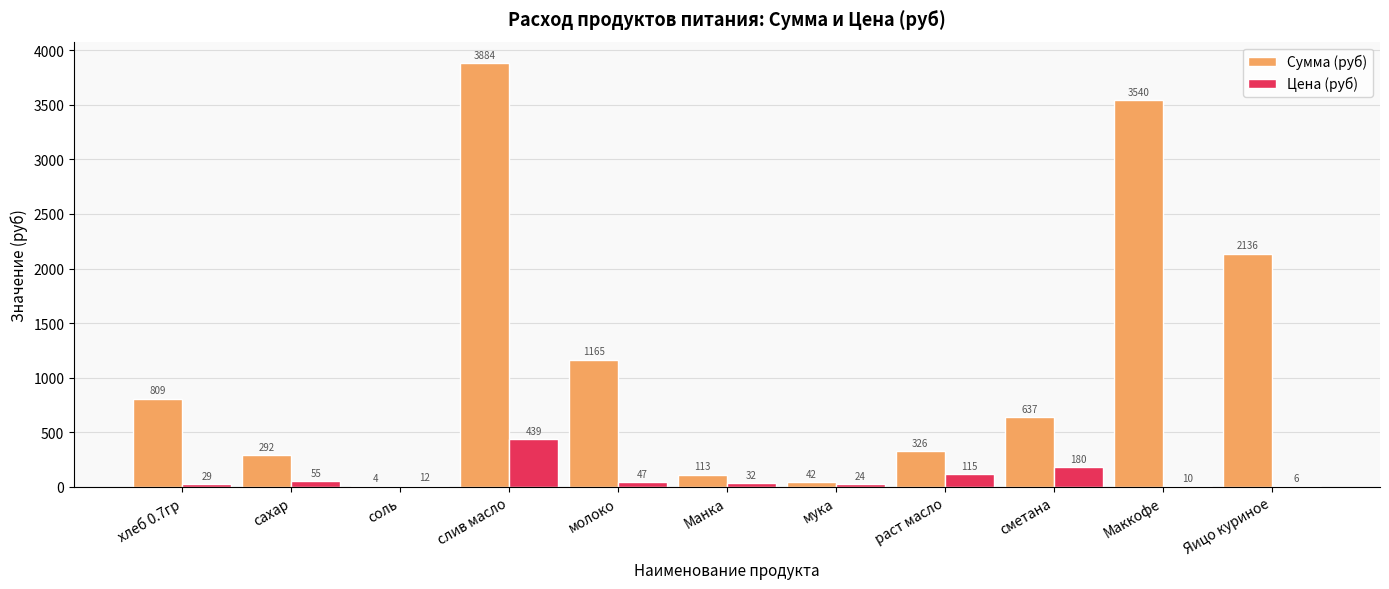

At which label does Сумма (руб) reach its peak?

слив масло